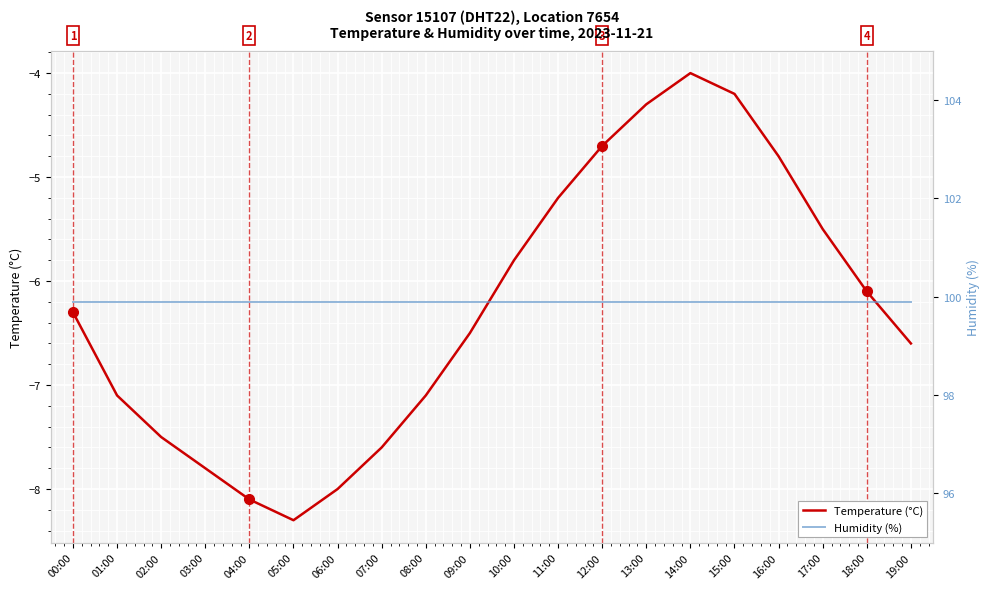

What is the smallest value displayed?

-8.3